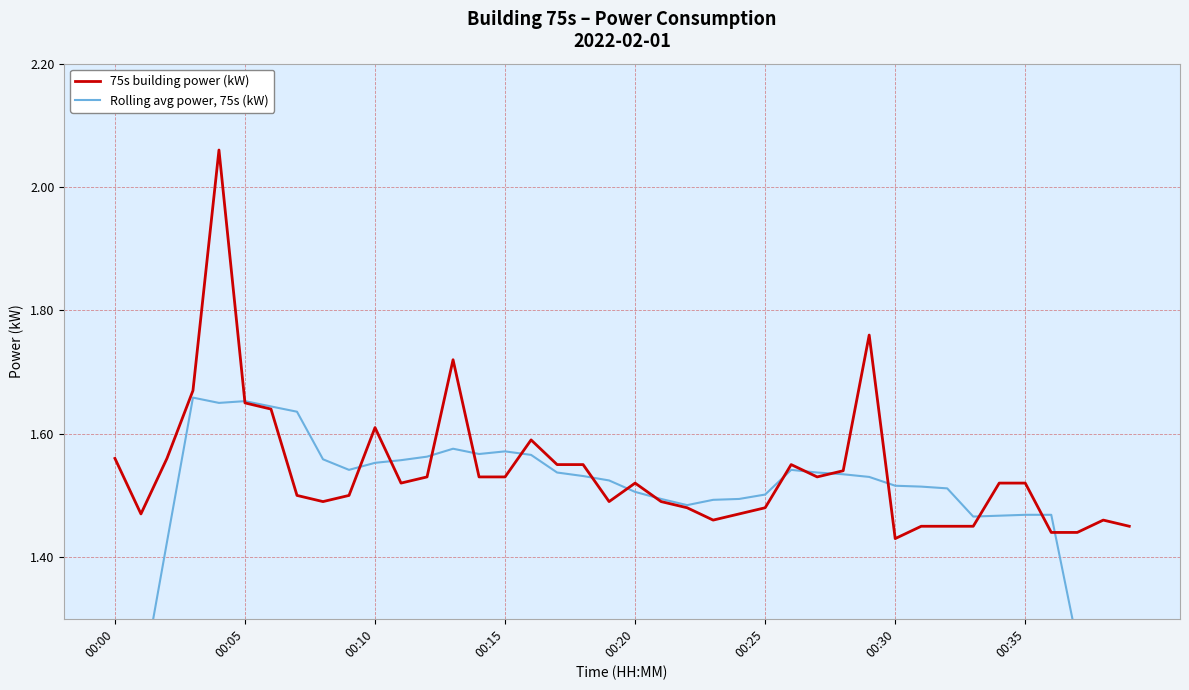

At how many categories does at least one series exceed 1?

40